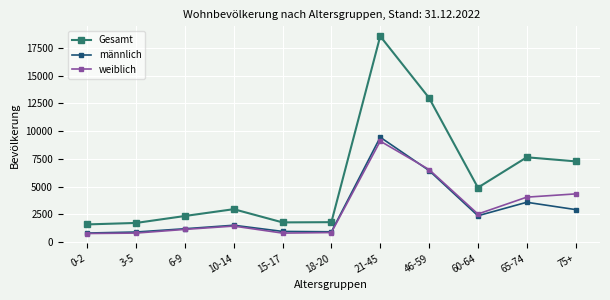

Which label corresponds to the largest value in the chart?

21-45